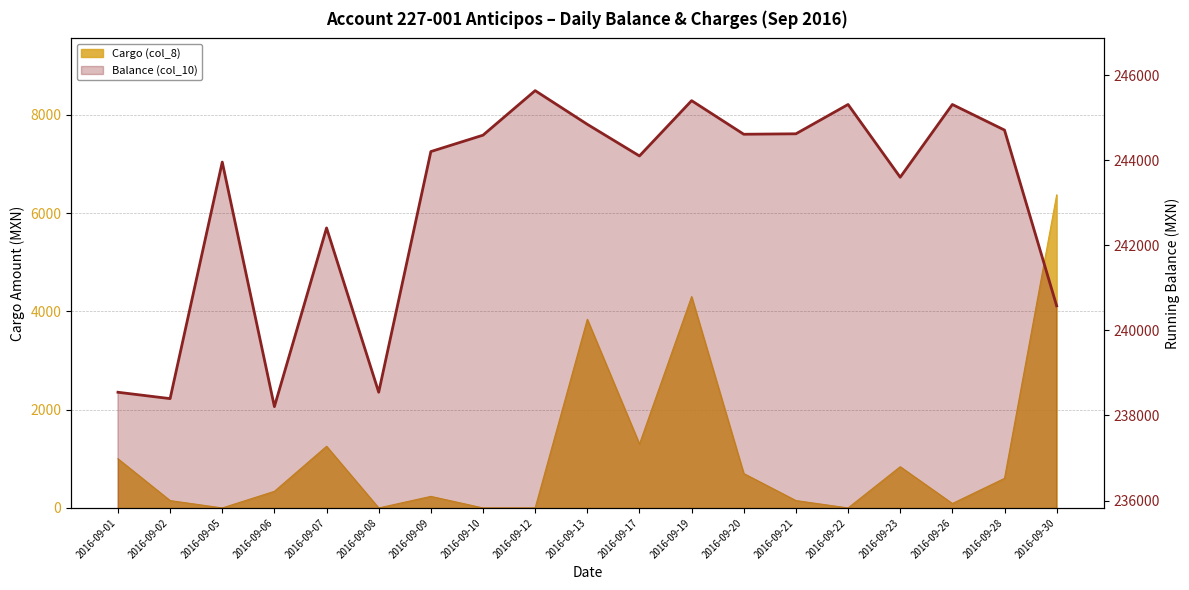

What is the approximate value at 2016-09-06?

238207.3